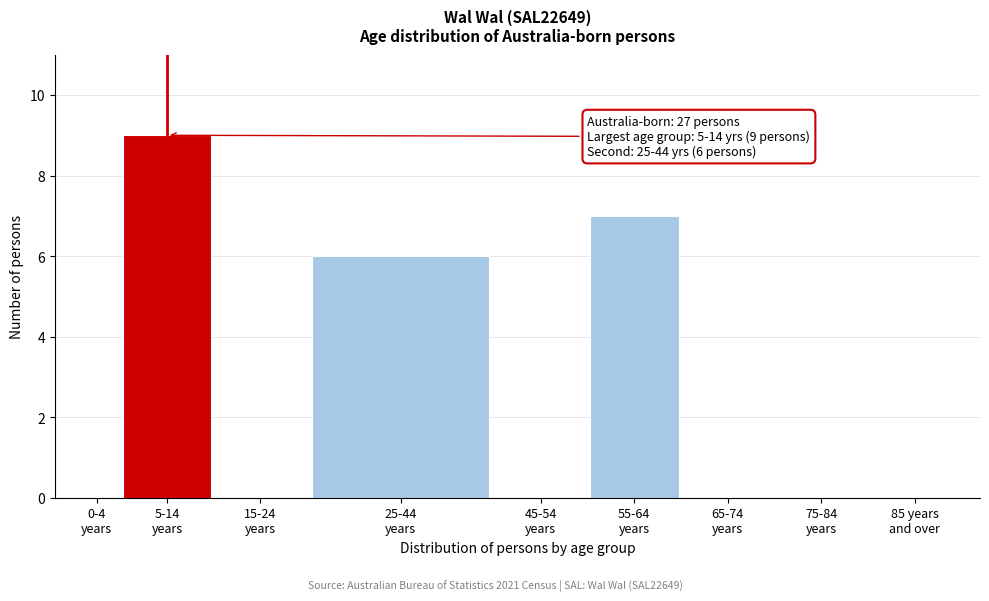

What is the greatest value displayed?

9